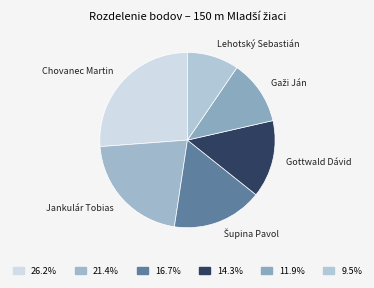

Which slice is the largest?

Chovanec Martin